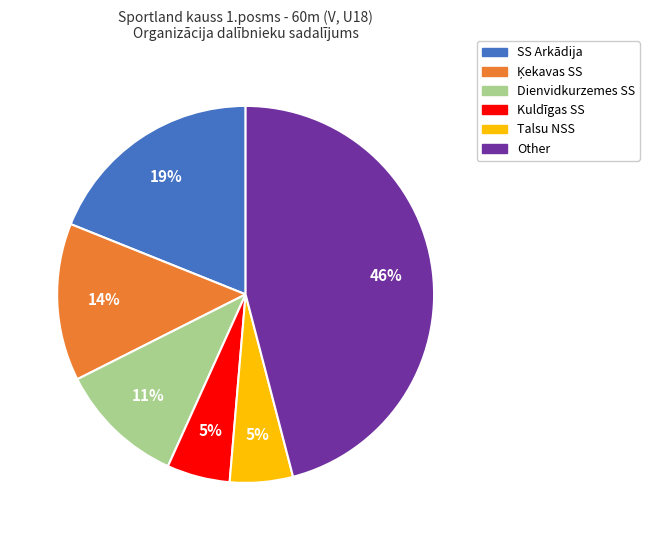

To the nearest percent, what is the combined percentage of Kuldīgas SS and Other?

51%